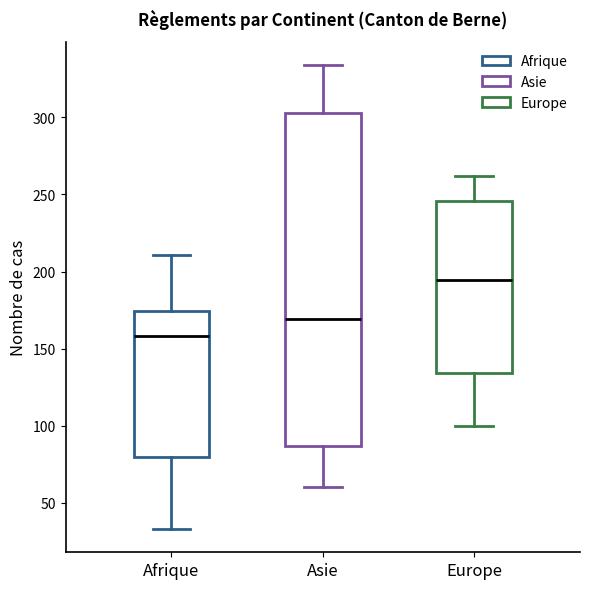

Where does the upper whisker of the box for Asie end on the y-axis? The values are not printed on the chart, so give them approximately, as read against the axis.

335